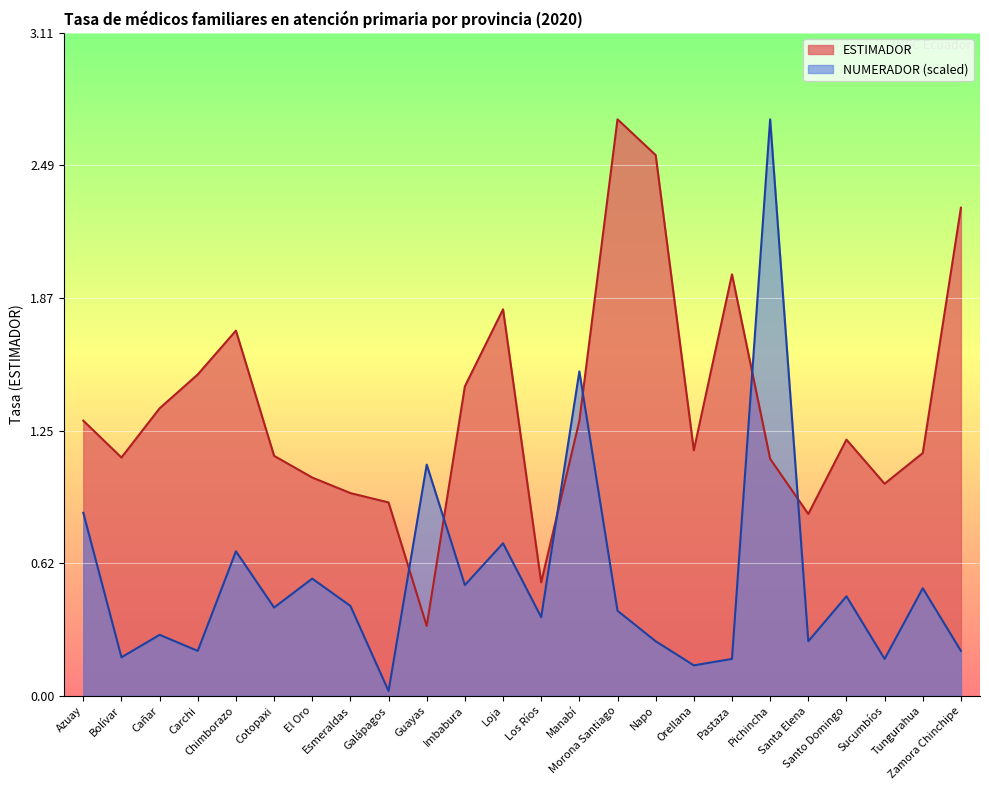

How many distinct data groups are displayed?

2